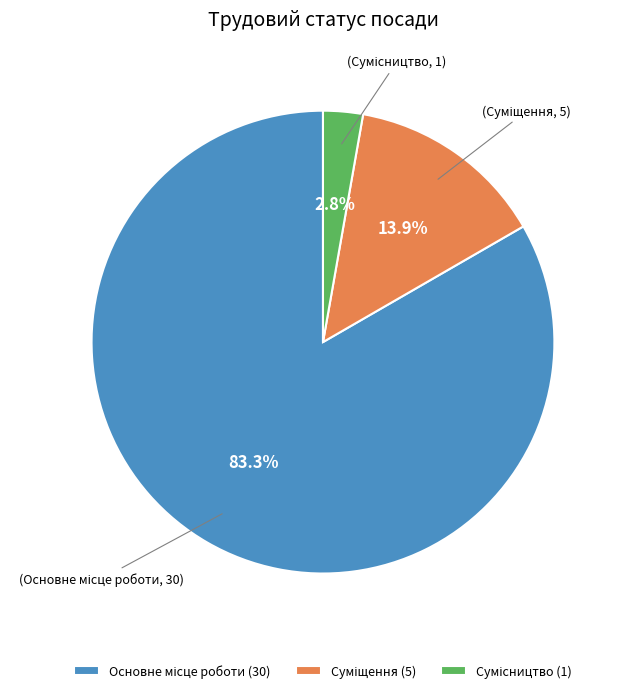

To the nearest percent, what is the average slice percentage?

33%